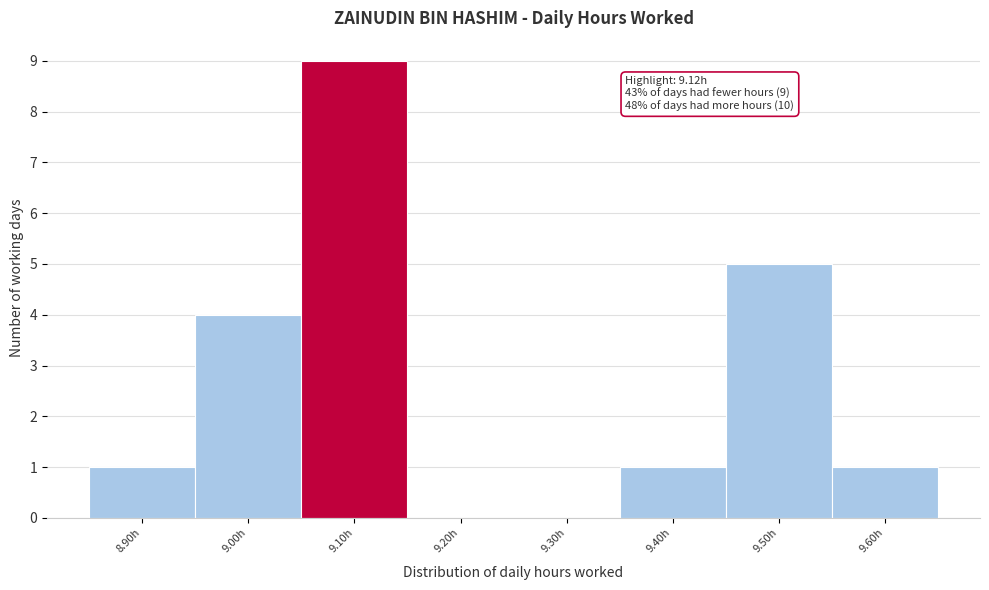

Reading right to left, list all the values displayed in this chart.

9.60h=1	9.50h=5	9.40h=1	9.30h=0	9.20h=0	9.10h=9	9.00h=4	8.90h=1